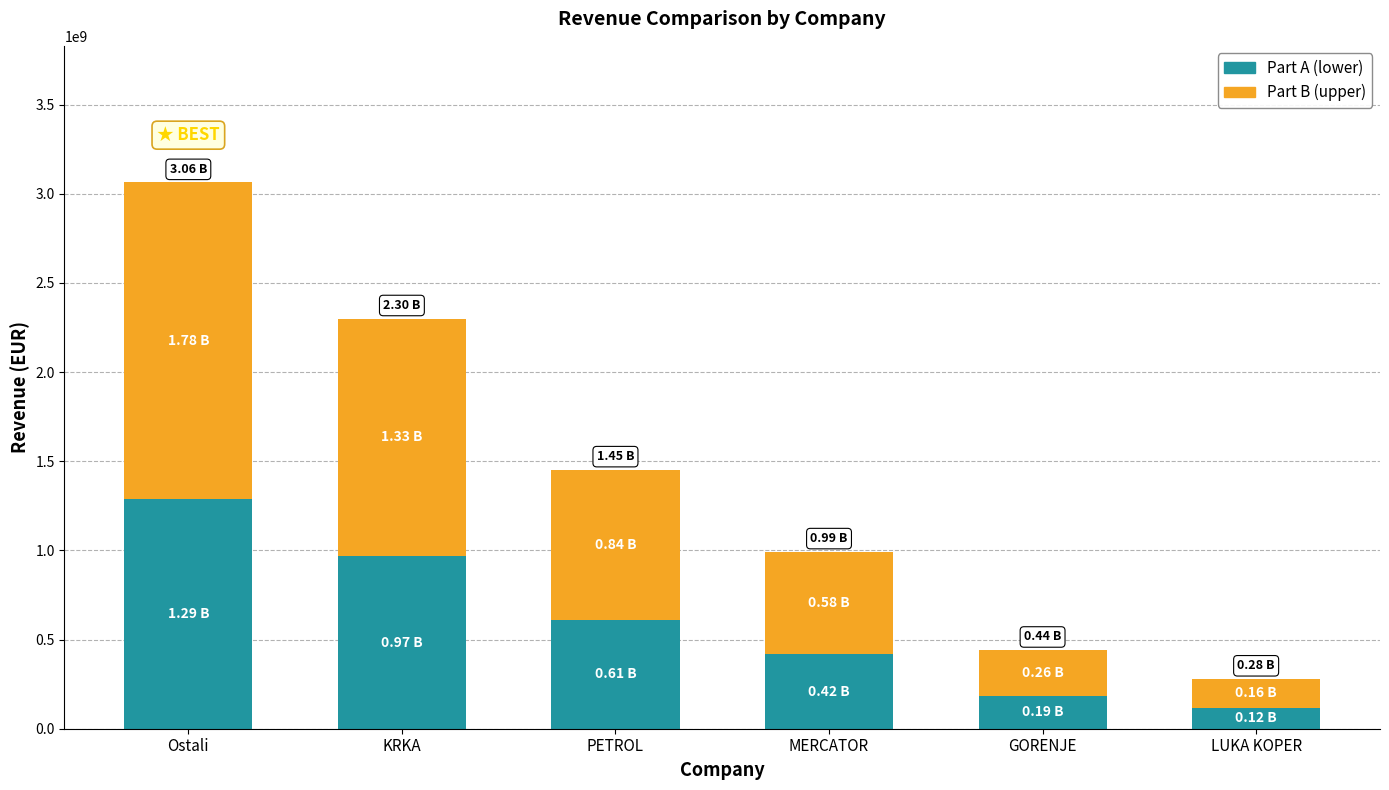

What is the average value of the Part A (lower) series?

597160622.3